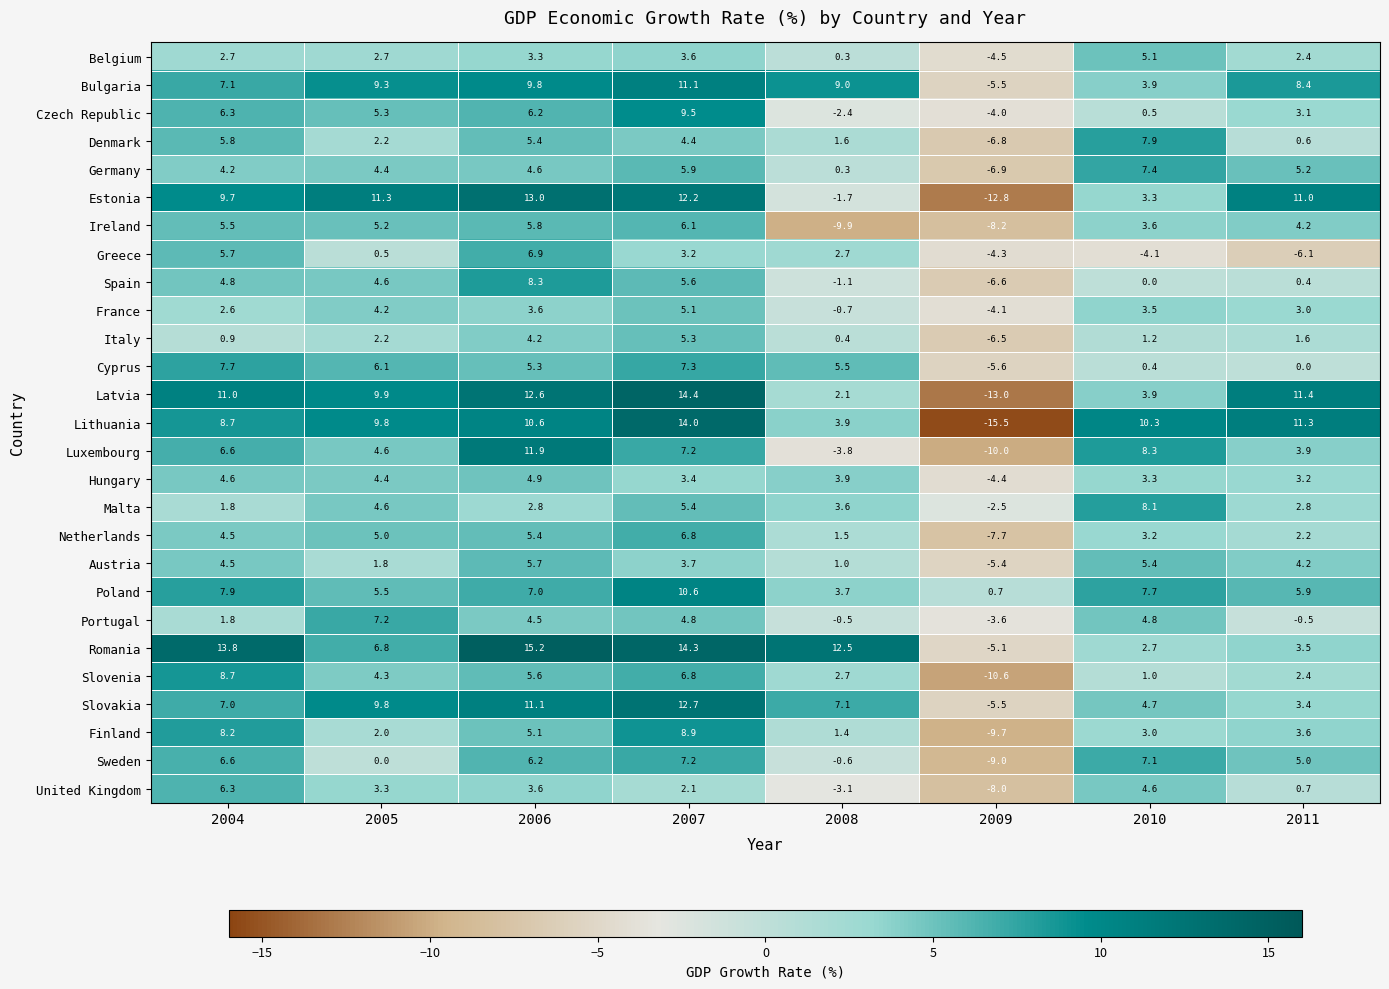

True or false: France has a value of -4.1 at 2009.

True